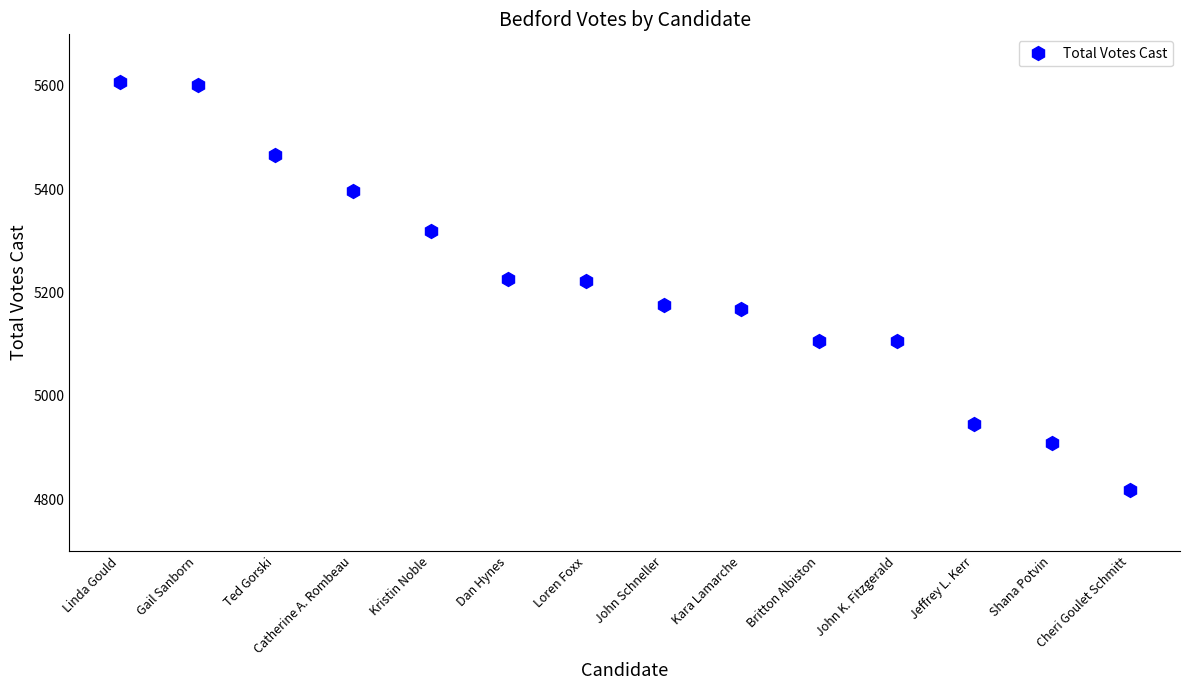

At which label does the data first exceed 5223?

Linda Gould